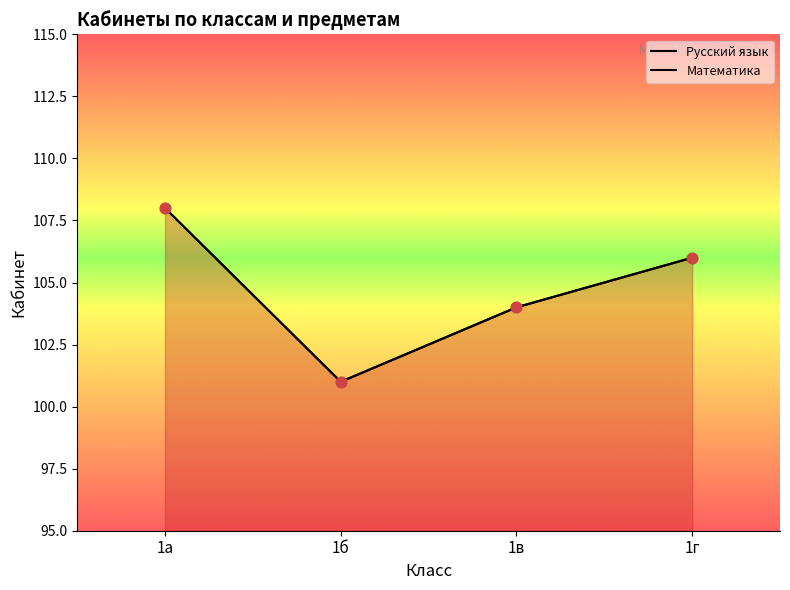

Which series contains the lowest Y value?

Русский язык